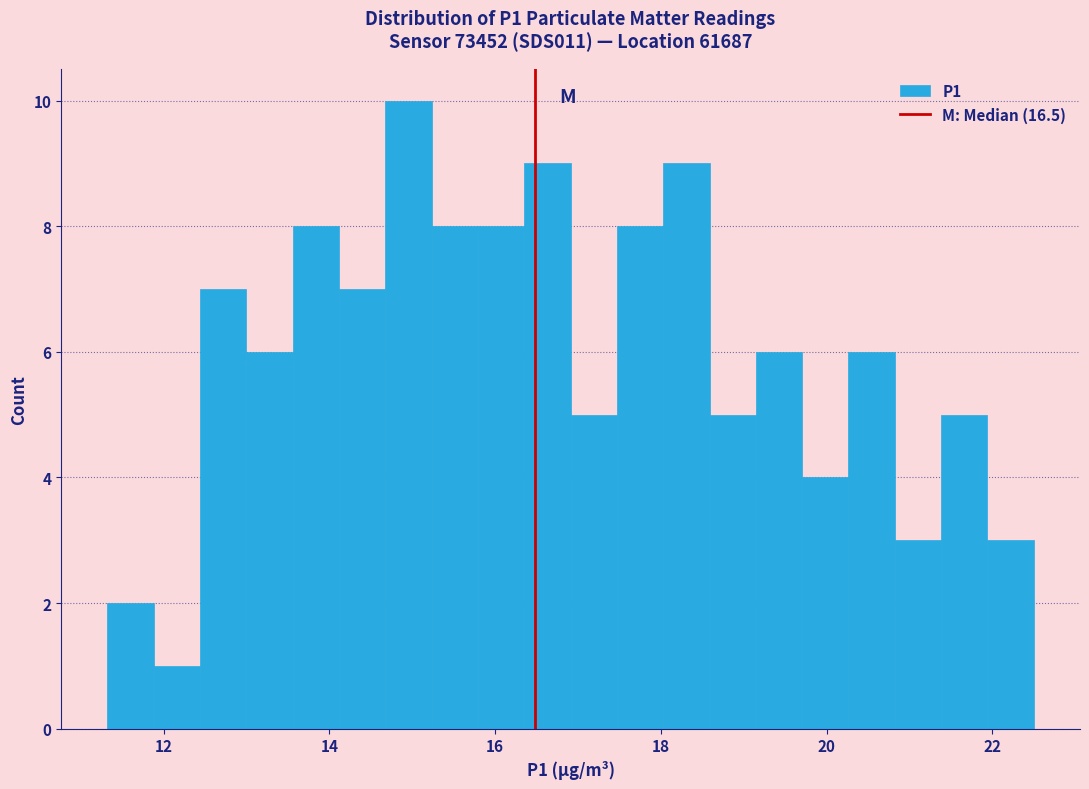

Read against the x-axis, roughly where is the centre of the tallest bar?

15.0